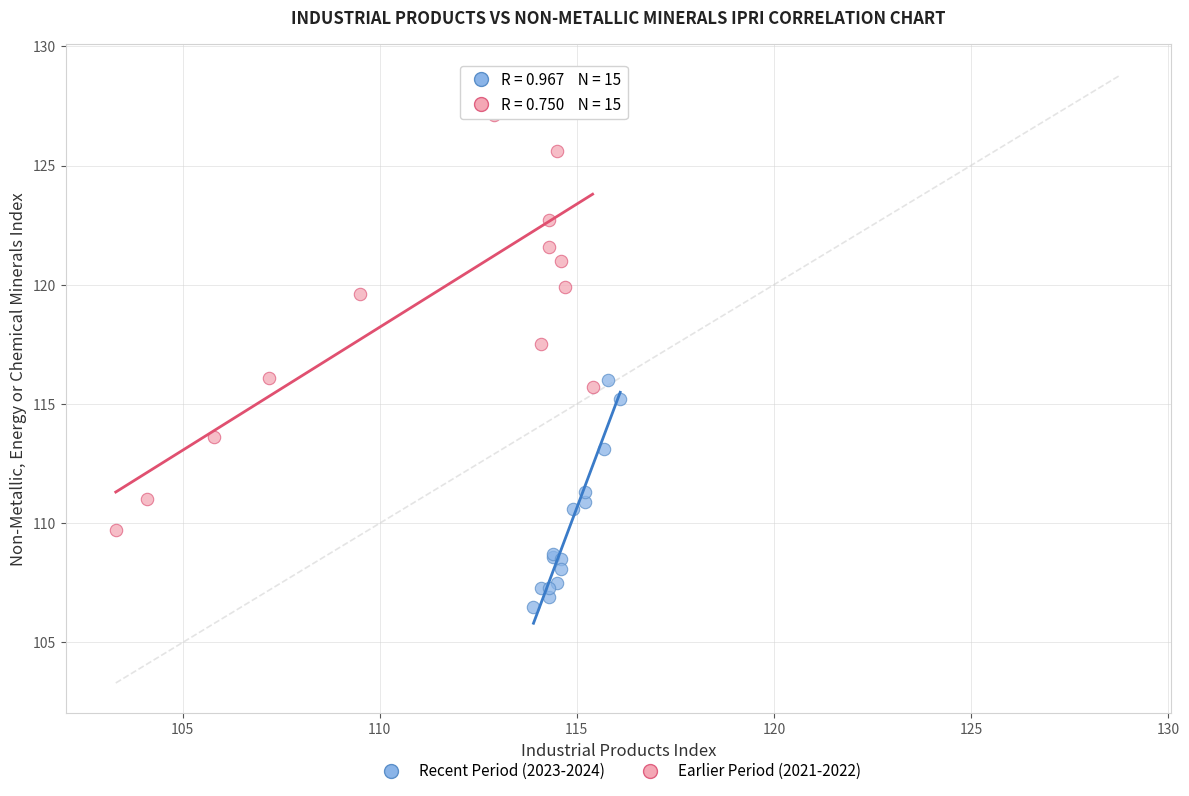

Which series has the widest spread of Y values?

Earlier Period (2021-2022)